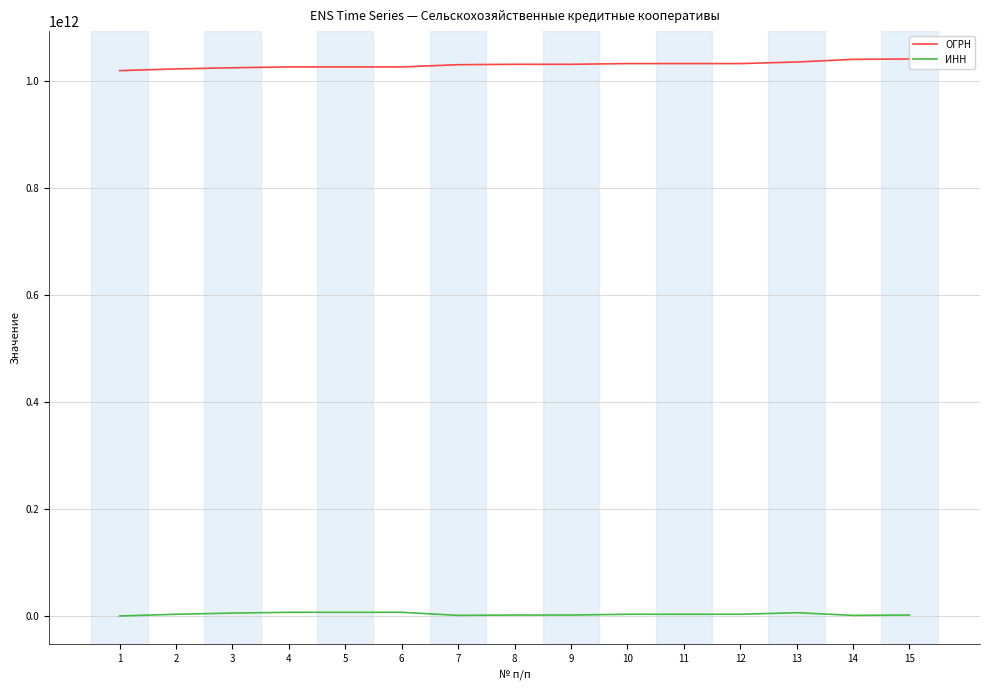

Which series has the largest total across all categories?

ОГРН